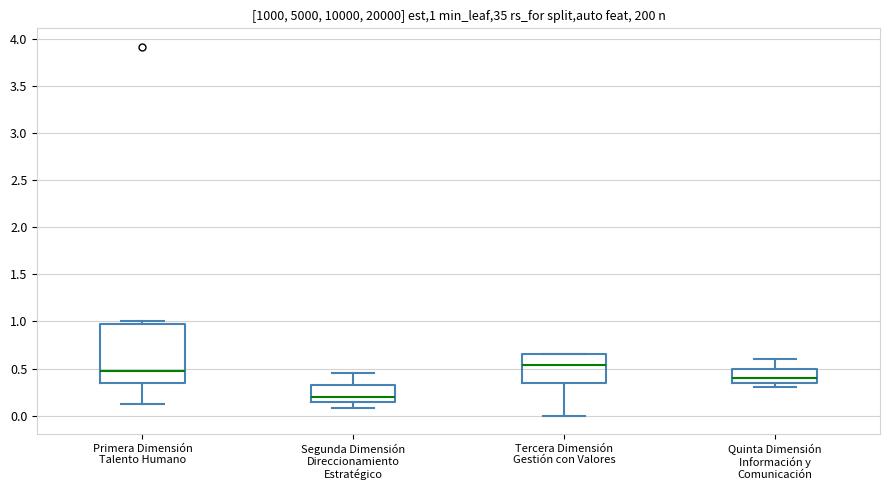

Which box's median line is the highest?

Tercera Dimensión Gestión con Valores